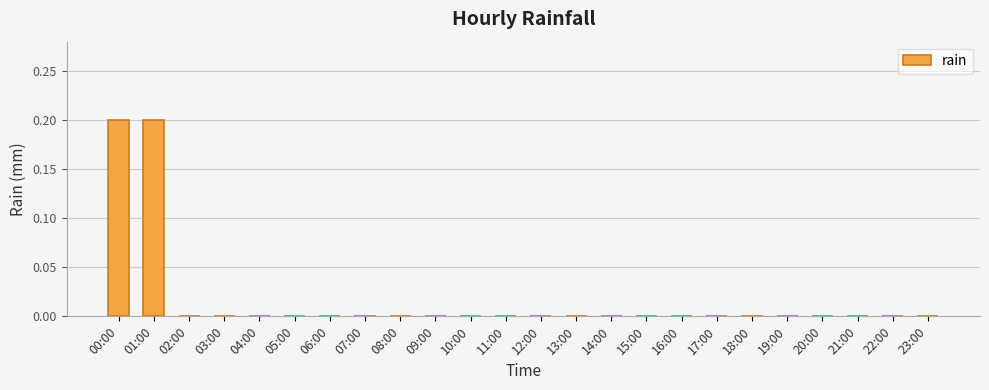

The chart shows a value of 0.0 at 21:00. True or false?

True